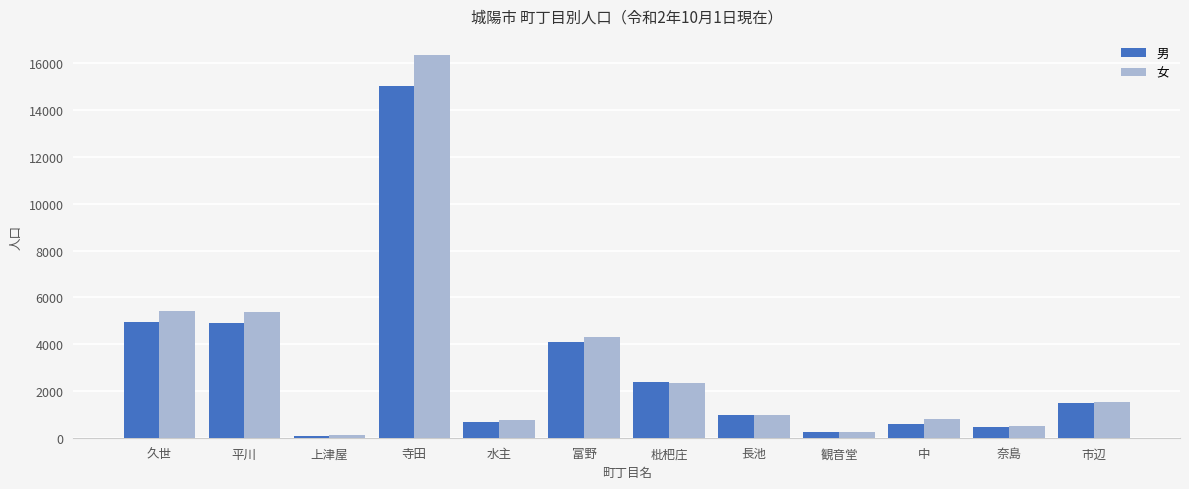

List the series in order of their peak value, highest first.

女, 男